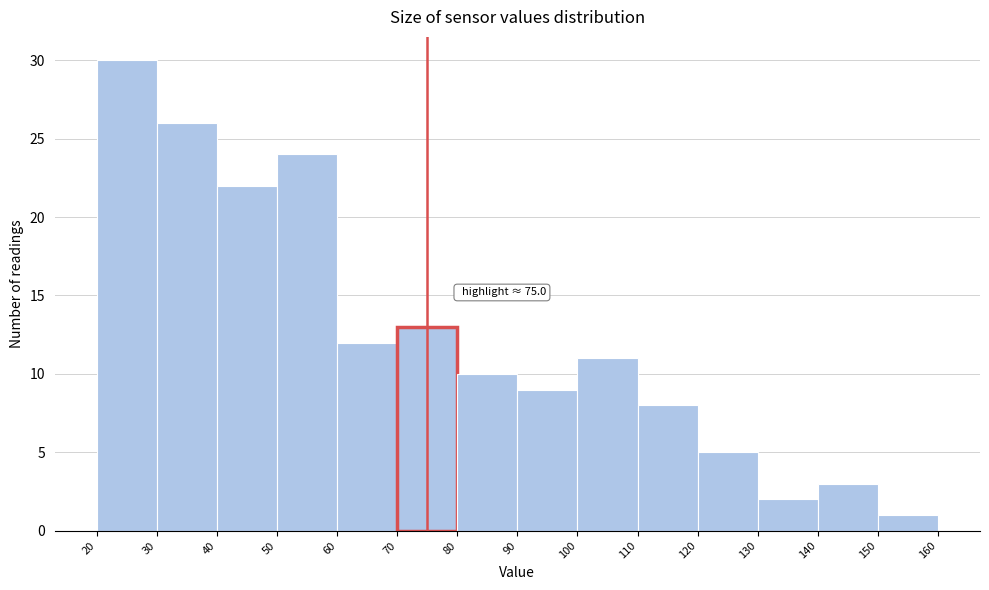

Which range on the x-axis has the tallest bar?

20 to 30